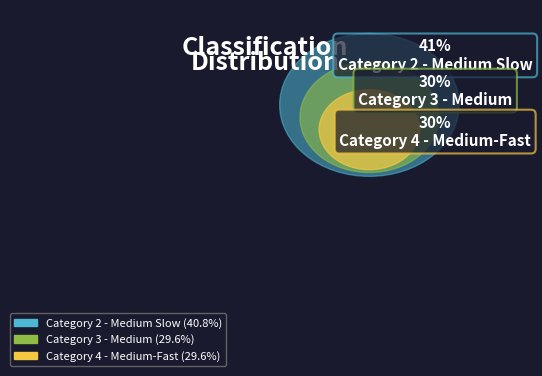

What is the total percentage of Category 3 - Medium and Category 4 - Medium-Fast?

59.2%